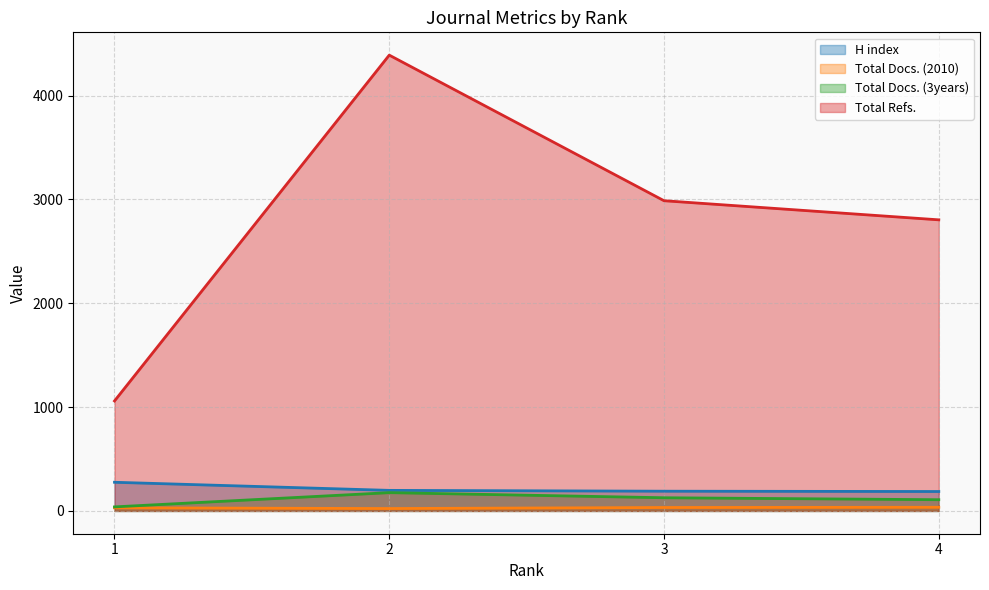

What is the total value across all series at 4?

3133